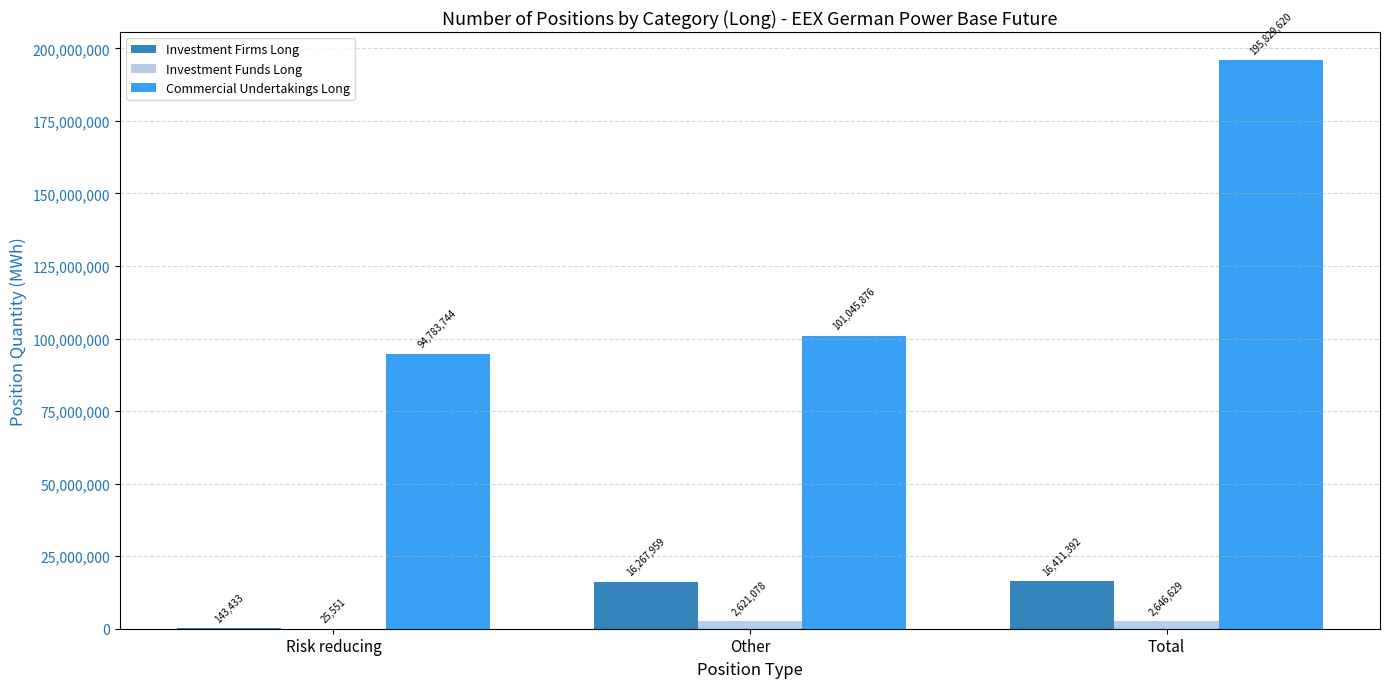

Which series changed the most between Risk reducing and Other?

Investment Firms Long